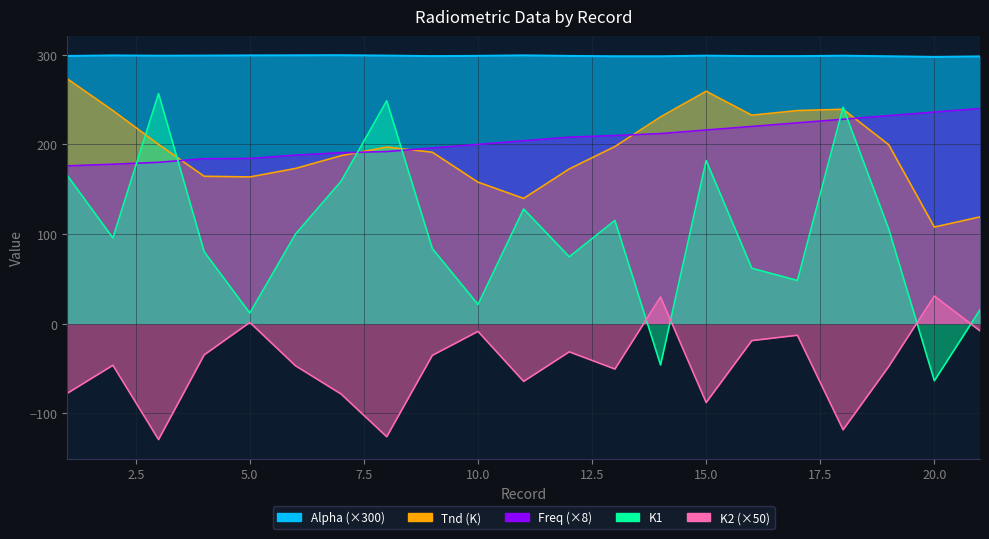

What is the value of the K2 point at the 18th from the left?

-118.2